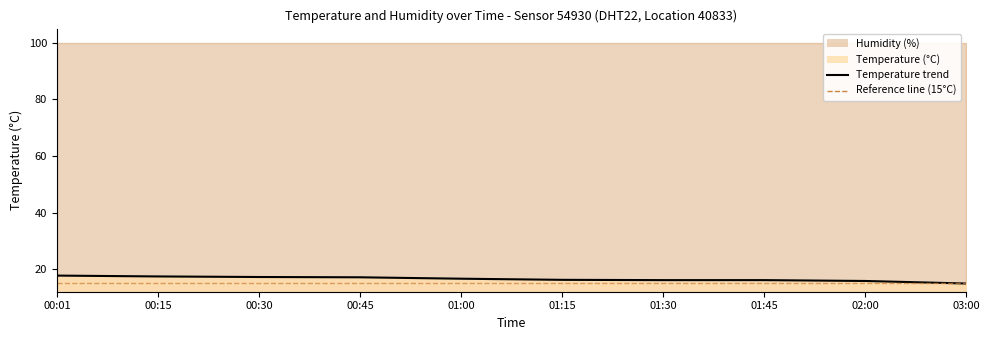

What is the value of the 1st point from the left?

17.7